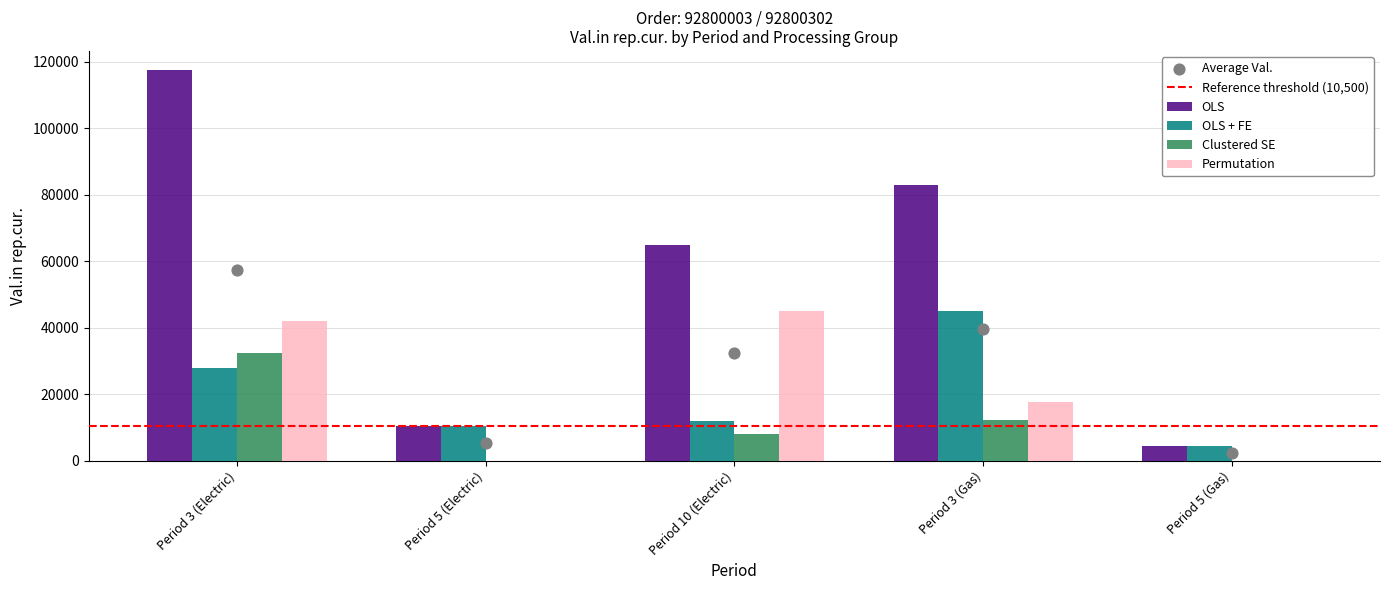

Which series has the largest Y range (max minus min)?

OLS